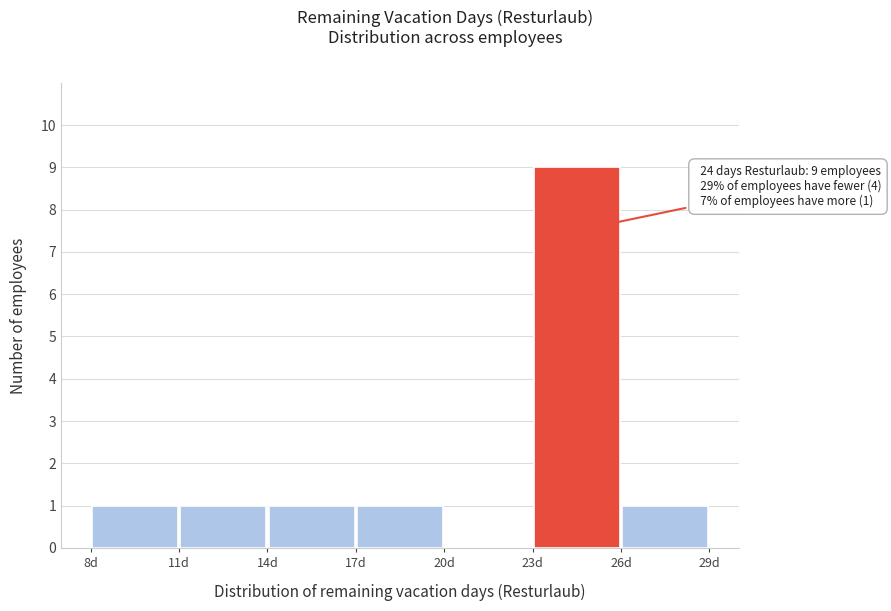

Over which range of the x-axis is the bar tallest?

23 to 26